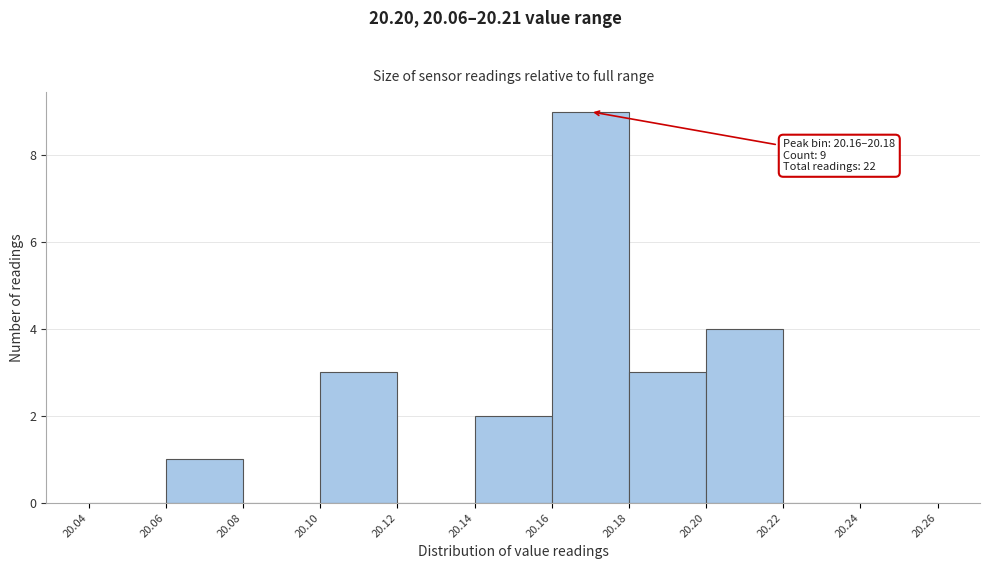

Over which range of the x-axis is the bar tallest?

20.16 to 20.18